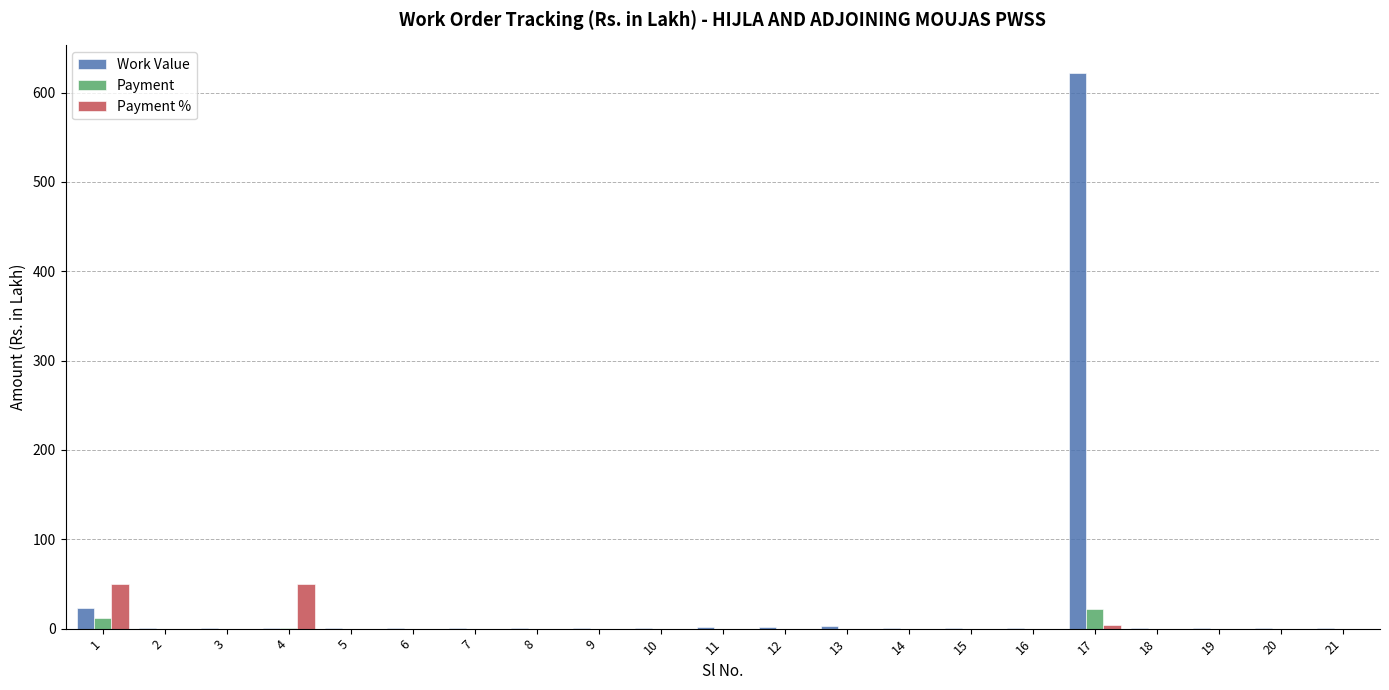

Is it true that Payment equals 0.0 at 14?

True